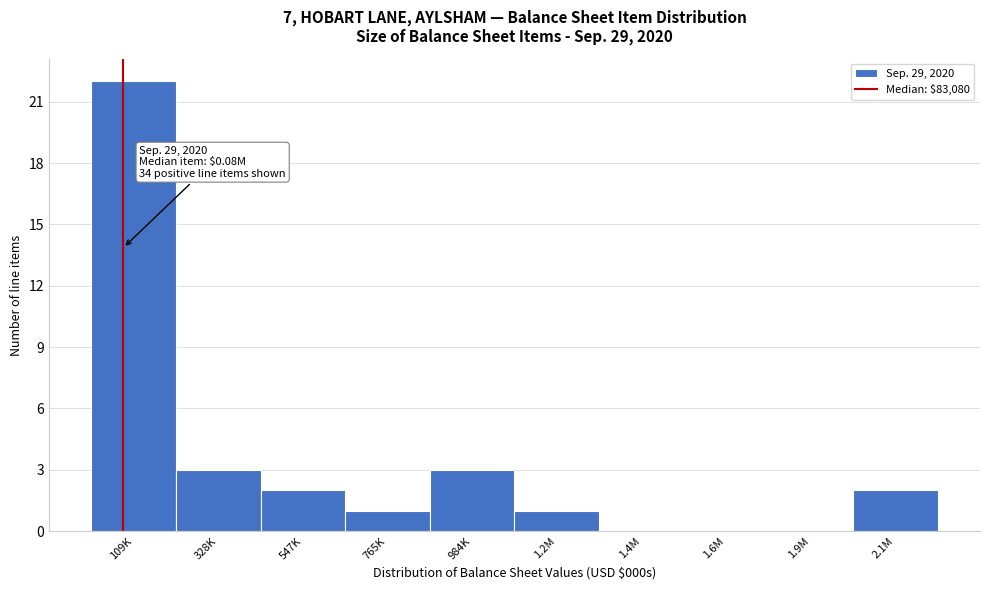

Reading right to left, extract all data points from this chart.

2.1M=2	1.9M=0	1.6M=0	1.4M=0	1.2M=1	984K=3	765K=1	547K=2	328K=3	109K=22